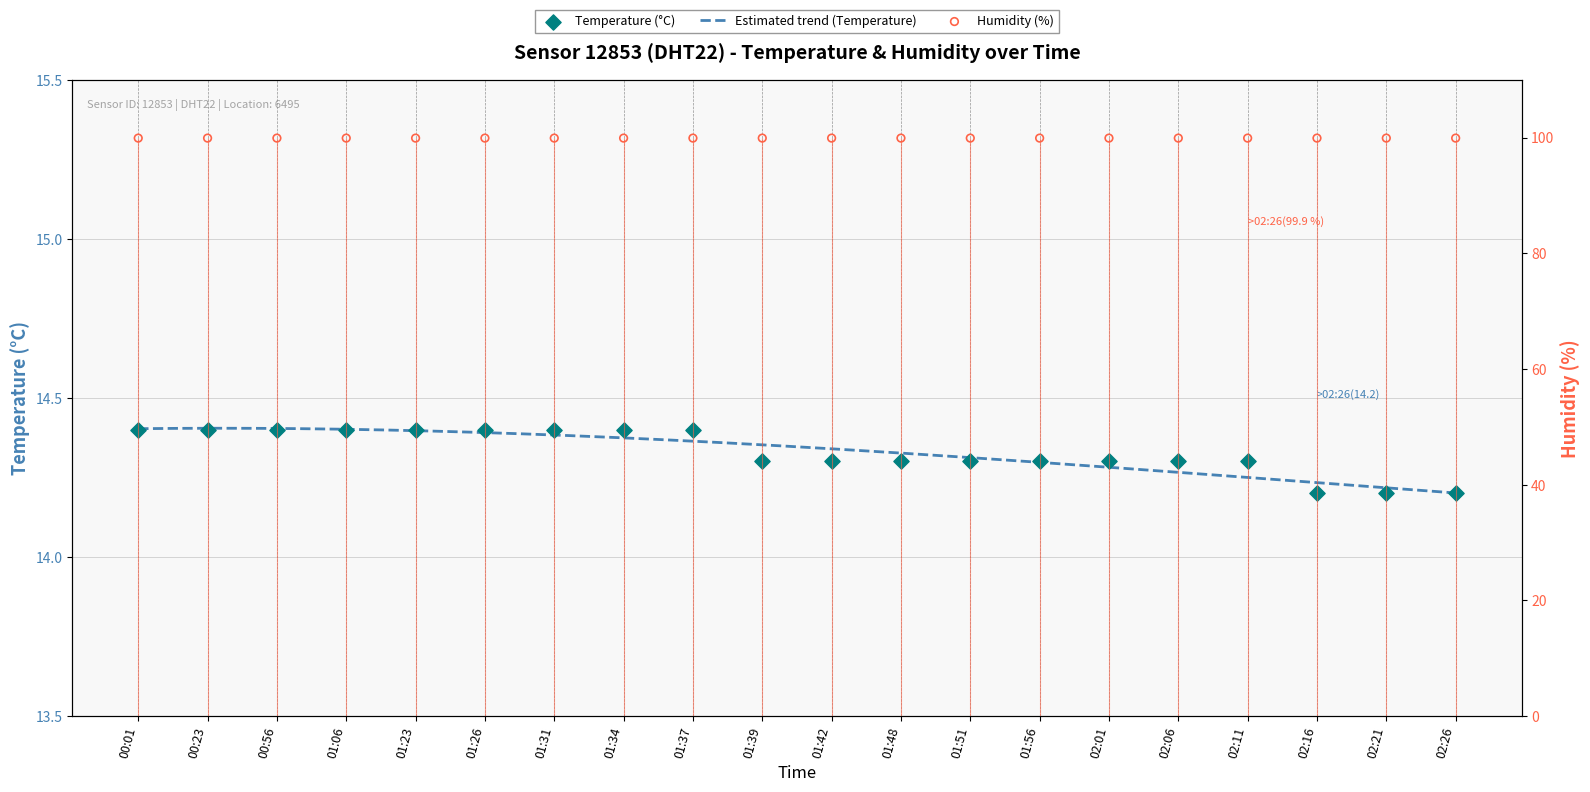

What is the change in value from 00:01 to 01:48?

-0.1